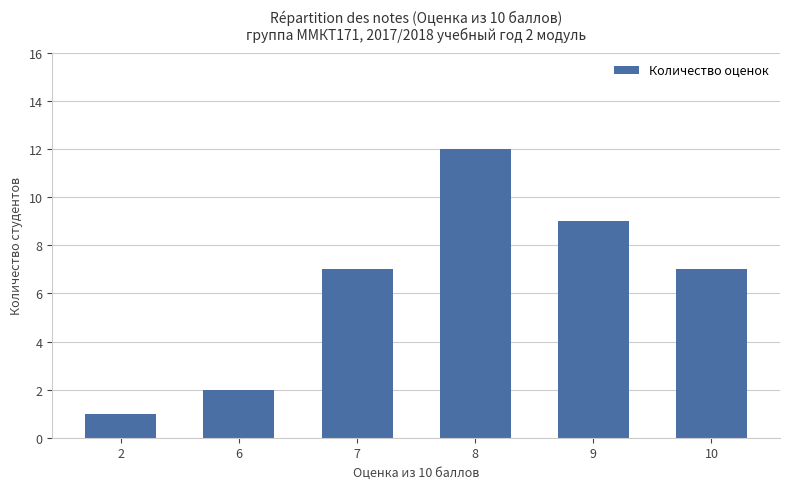

What is the average value?

6